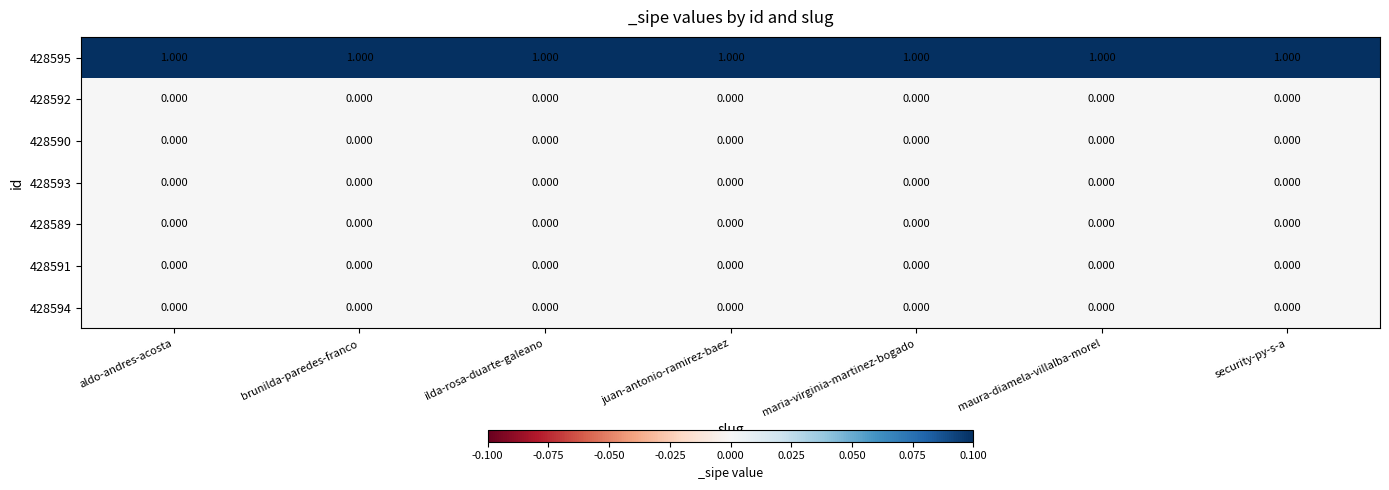

What is the total value across all series at maria-virginia-martinez-bogado?

1